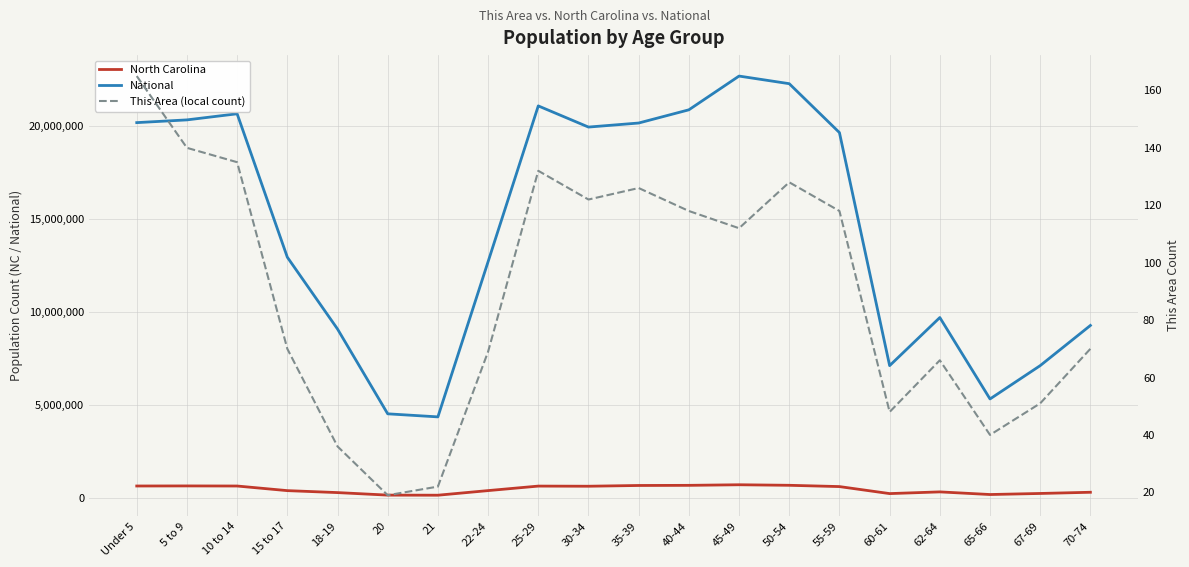

What is the value of the National point at the 6th from the left?

4519129